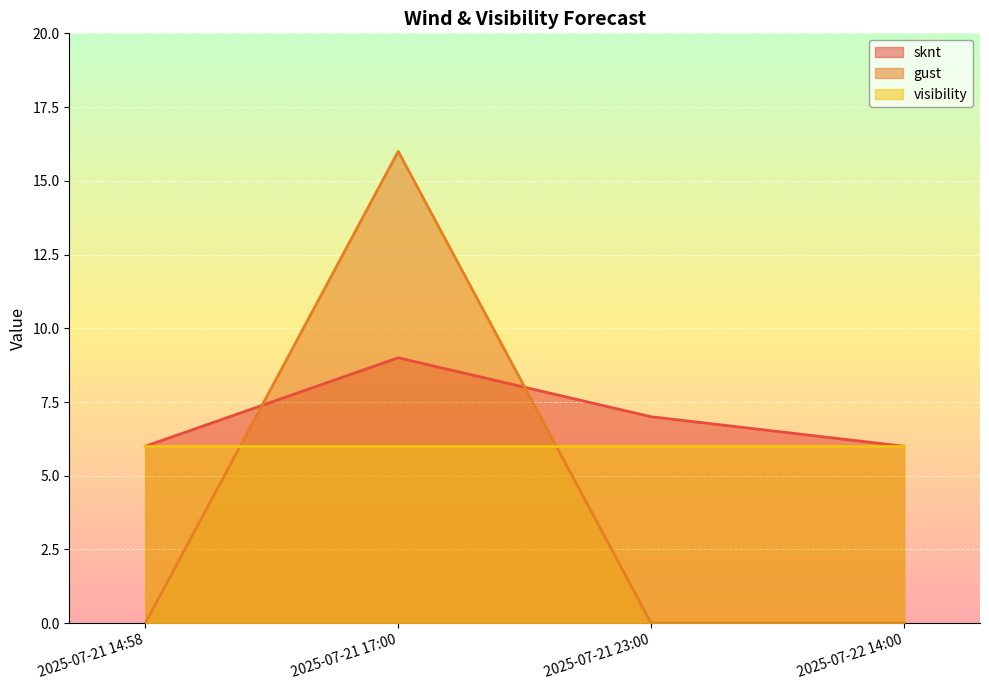

Count the sknt values in the range 6 to 9.

4